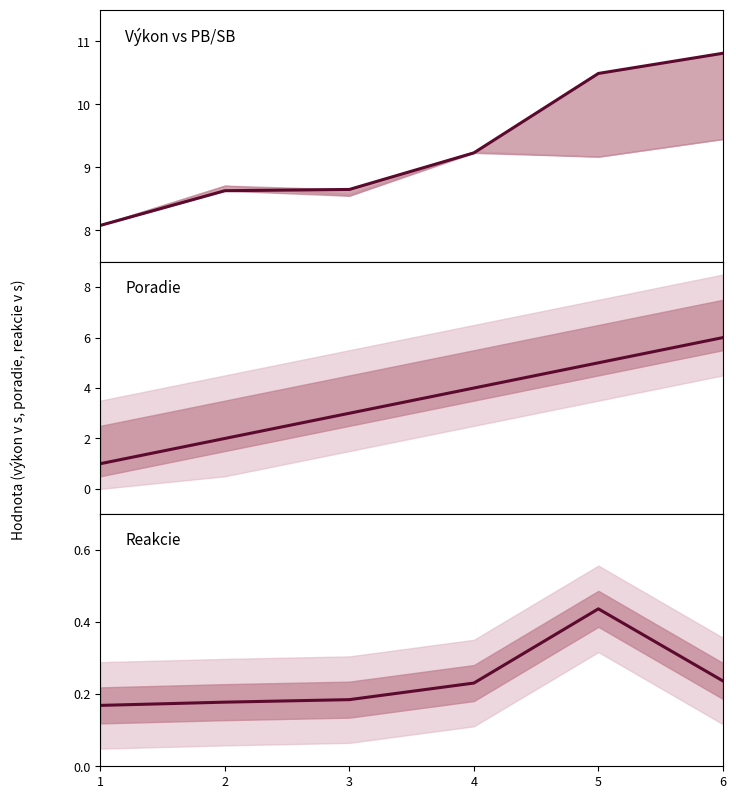

Which series has the widest spread of values?

Poradie